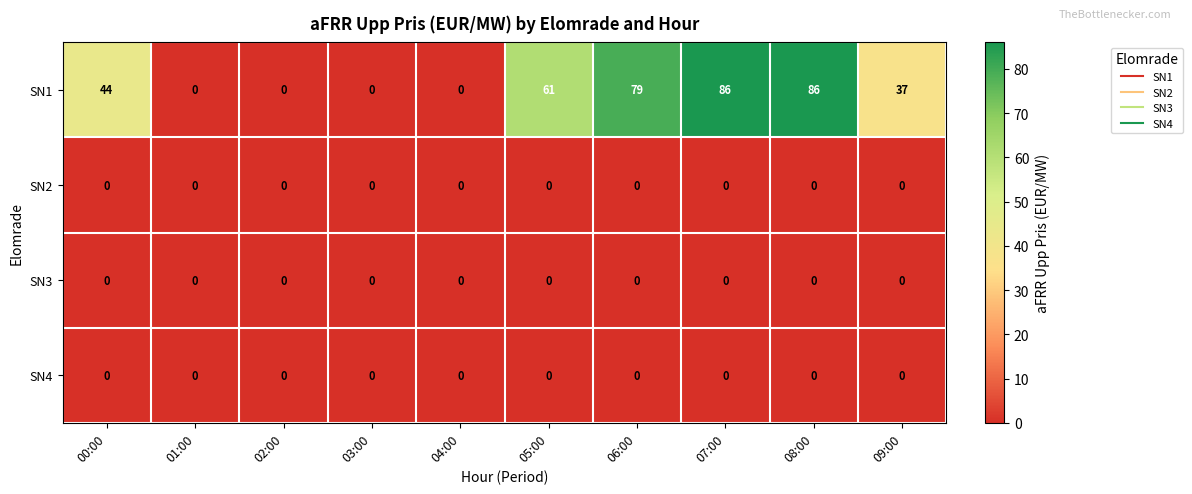

The value of SN1 at 04:00 is 51. True or false?

False